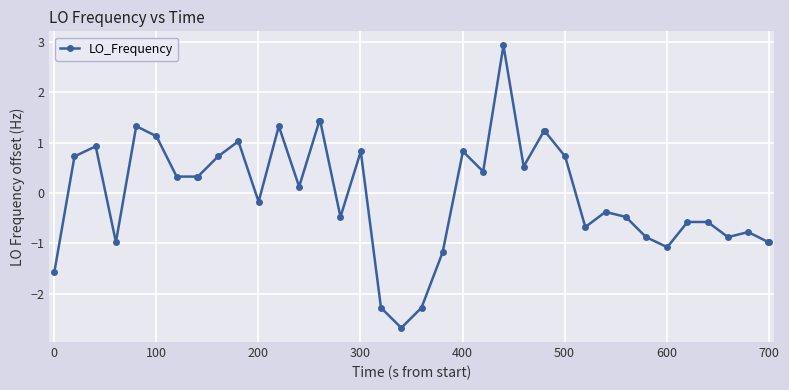

Reading left to right, transcribe all the data shown in this chart.

-1.6	0.7	0.9	-1.0	1.3	1.1	0.3	0.3	0.3	0.7	1.0	-0.2	1.3	0.1	1.4	1.4	-0.5	0.8	-2.3	-2.7	-2.3	-1.2	0.8	0.4	2.9	0.5	1.2	1.2	0.7	-0.7	-0.4	-0.5	-0.9	-1.1	-0.6	-0.6	-0.9	-0.8	-1.0	-1.0